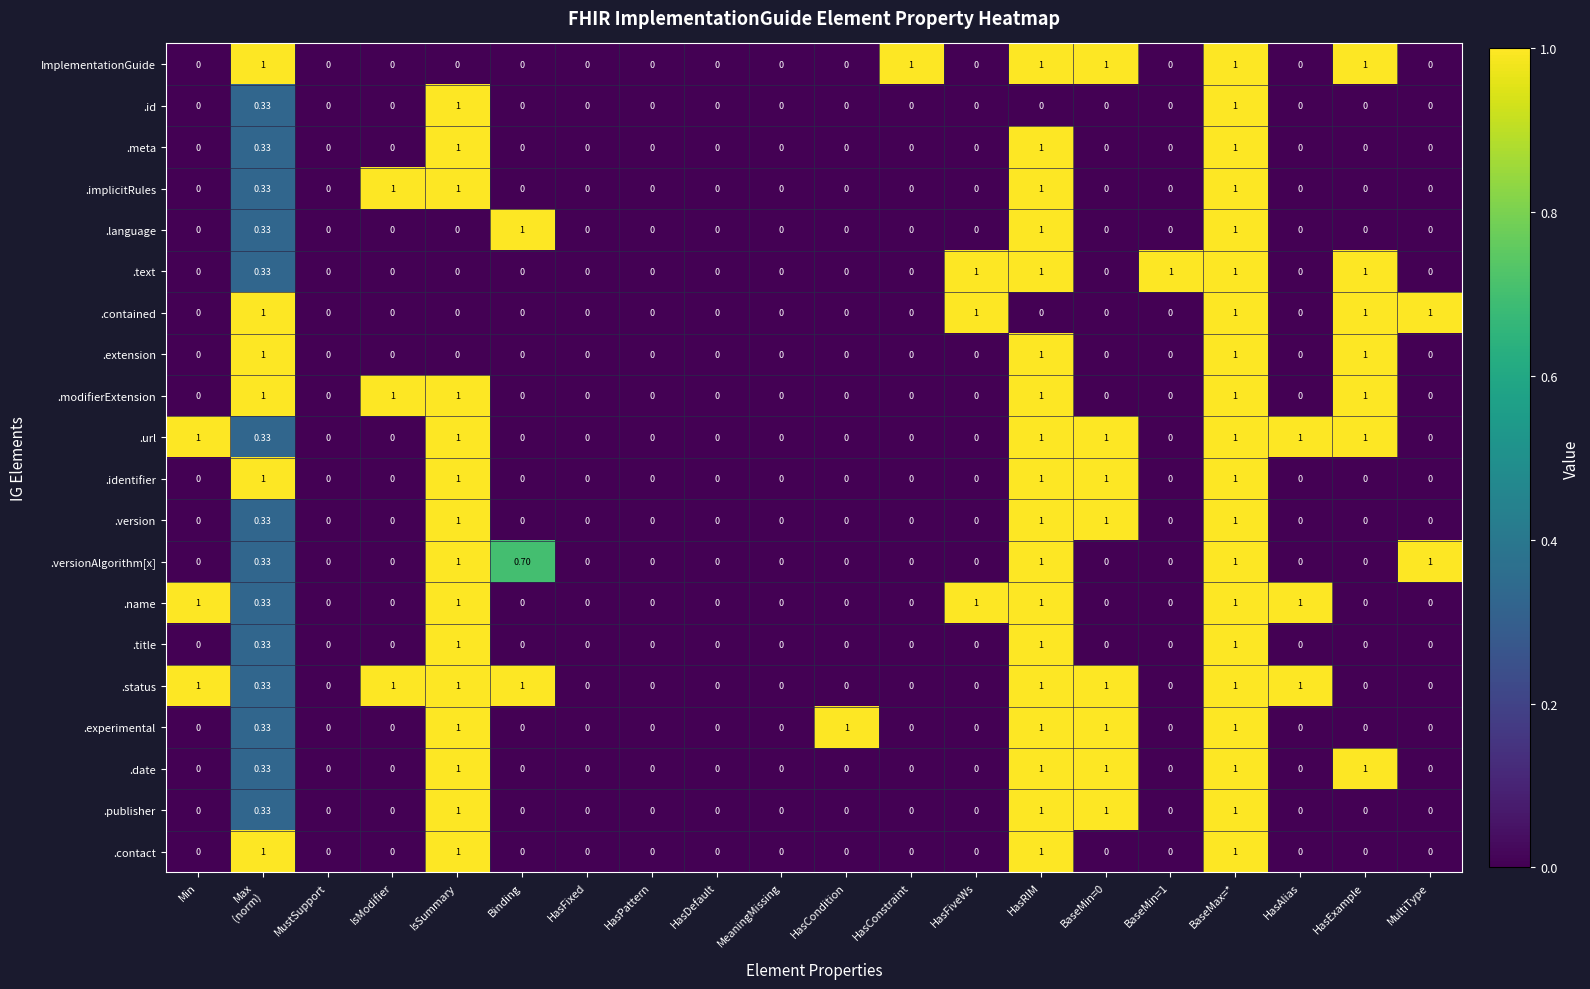

Which series has the largest total across all categories?

.status